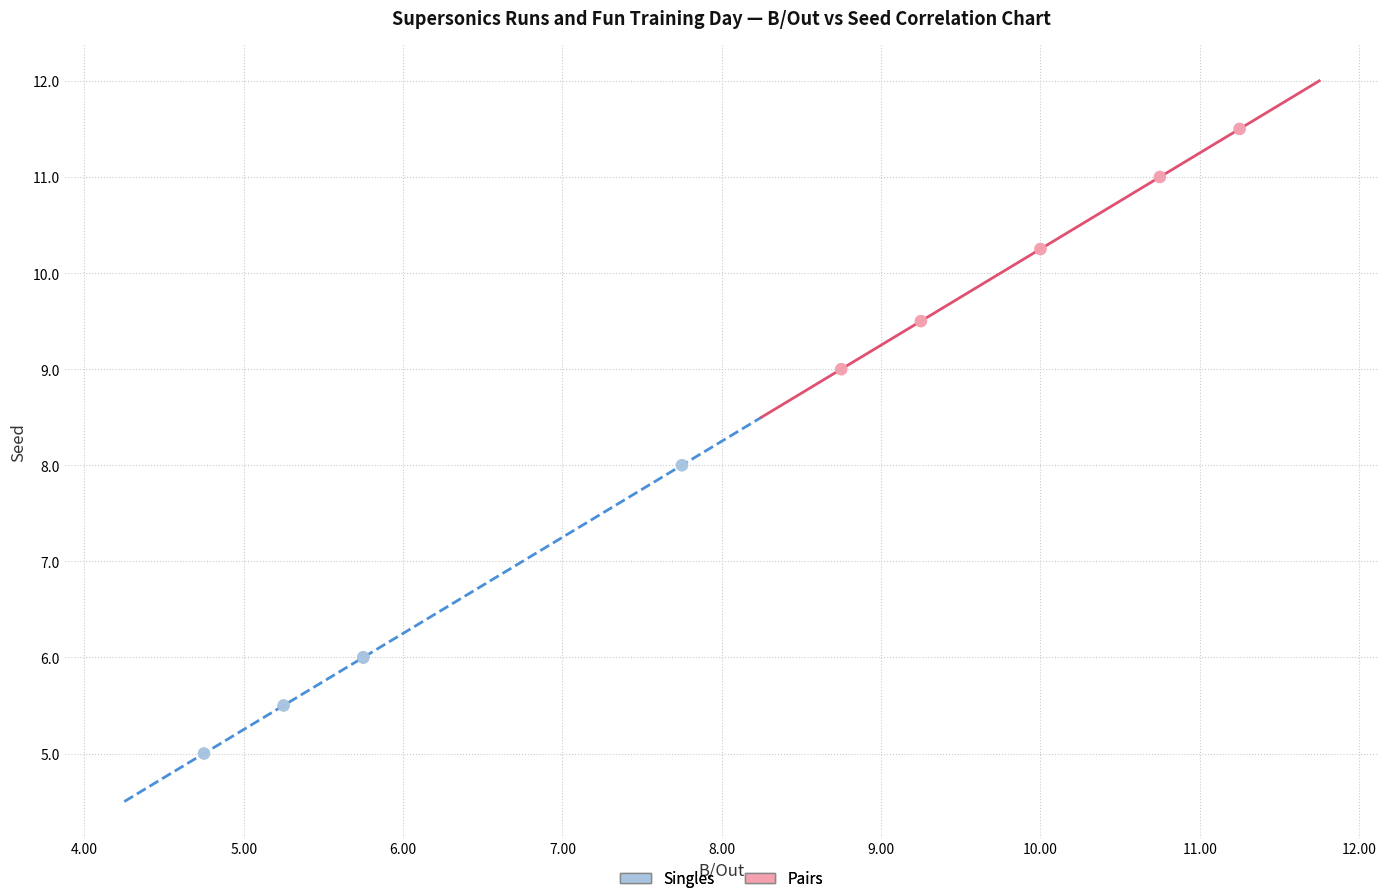

Which series has the widest spread of Y values?

Singles